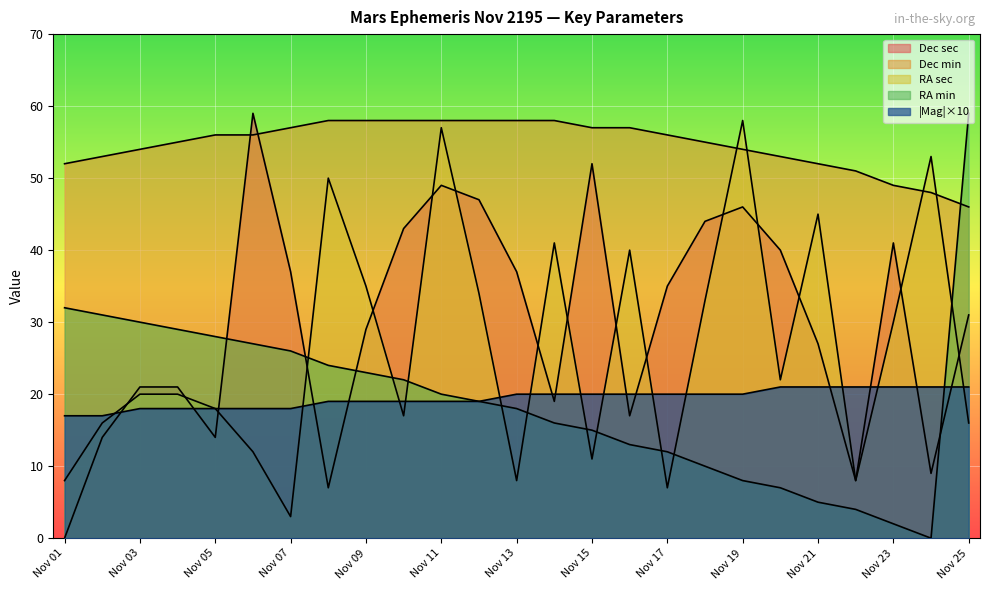

At which label is RA min closest to 29?

Nov 04